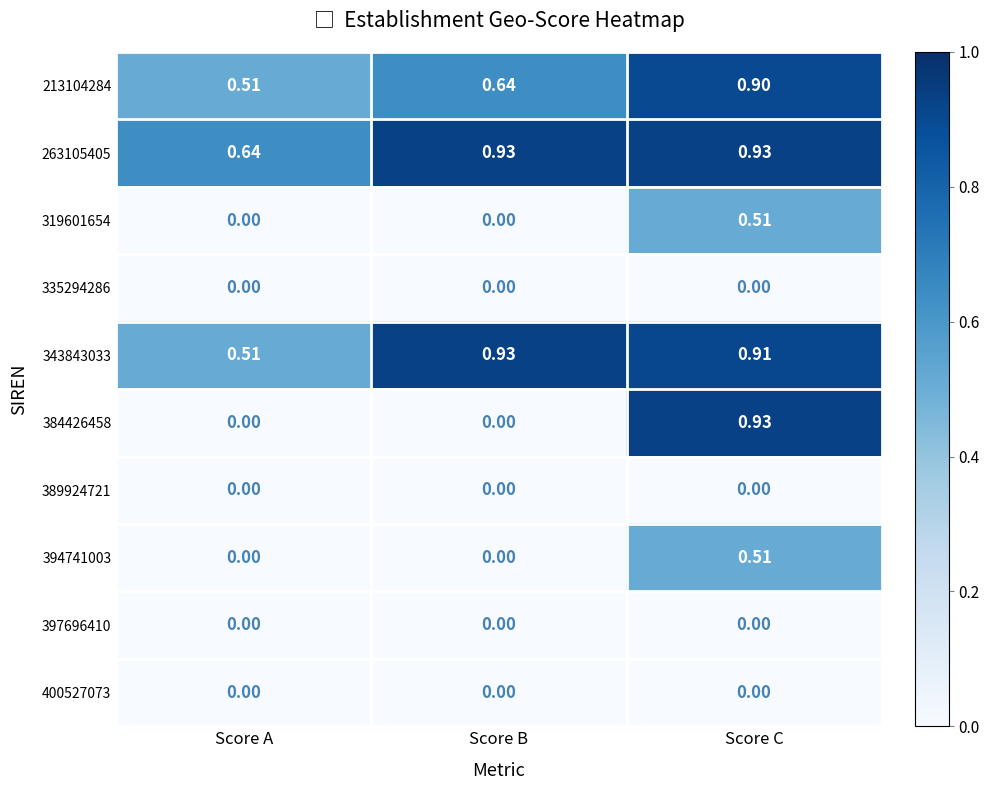

At which category is the sum across all series the highest?

Score C